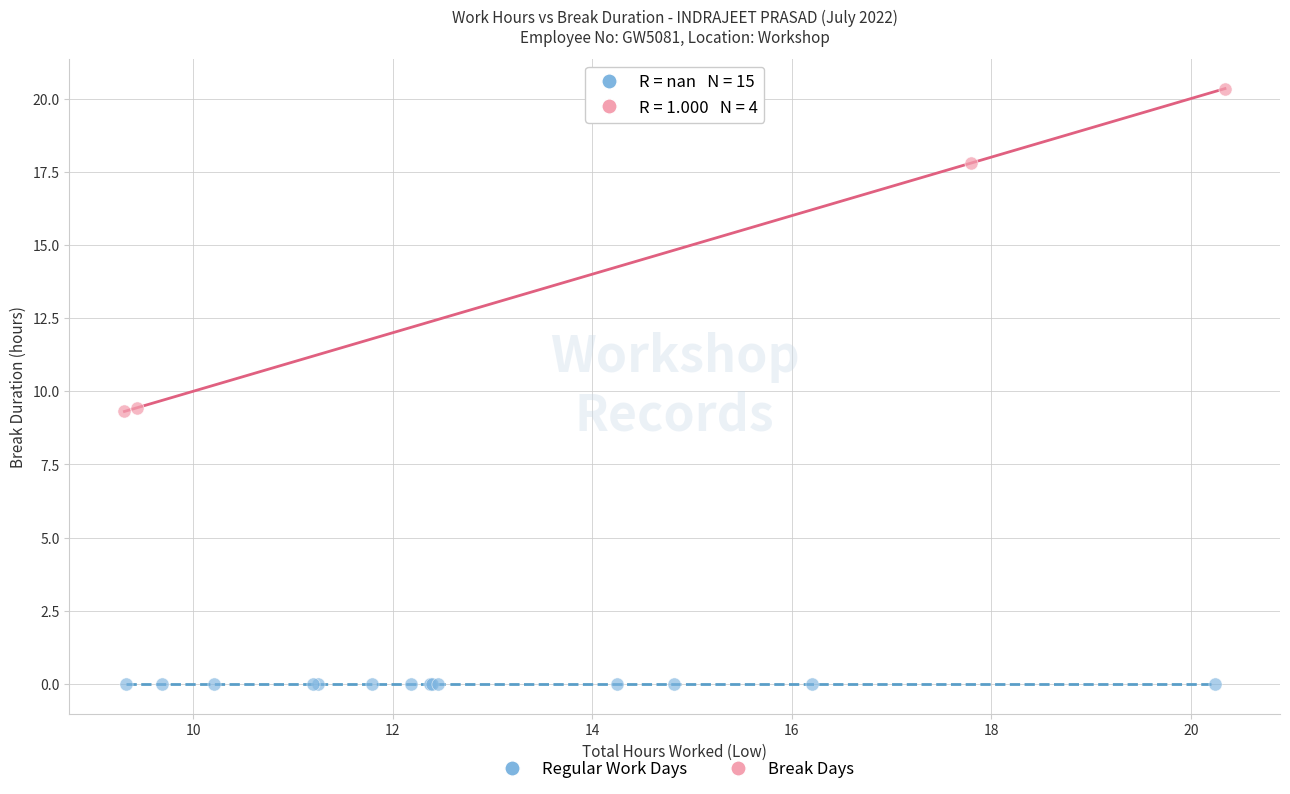

Which series reaches the maximum Y coordinate?

Break Days